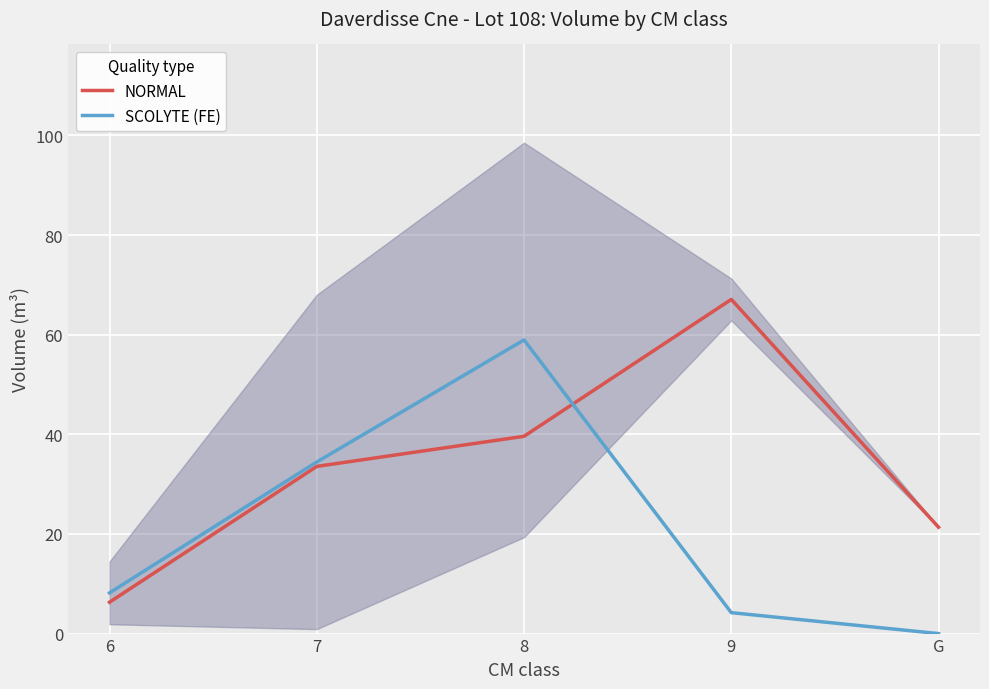

Which category has the lowest value in the NORMAL series?

6